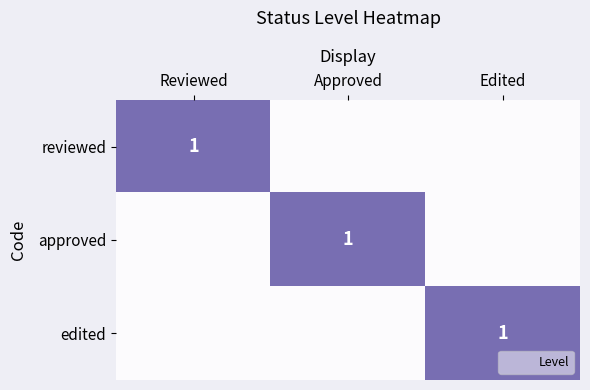

What is the difference between the edited values at Approved and Edited?

1